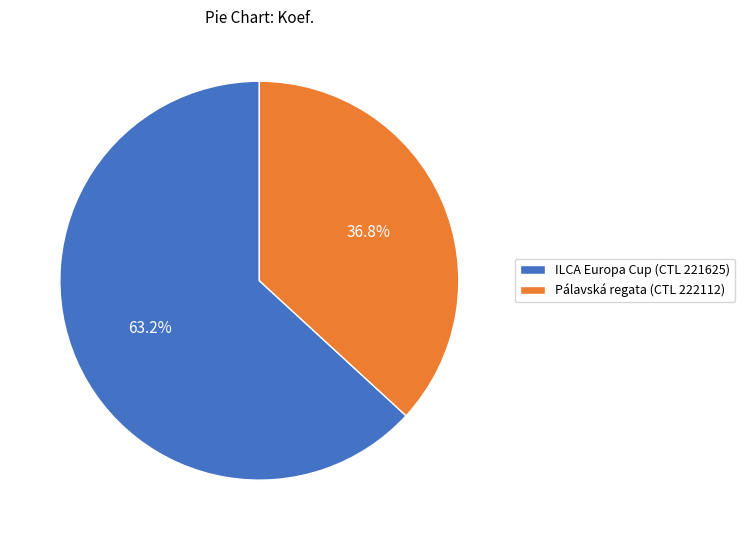

Rank the categories by value from highest to lowest.

ILCA Europa Cup (CTL 221625), Pálavská regata (CTL 222112)